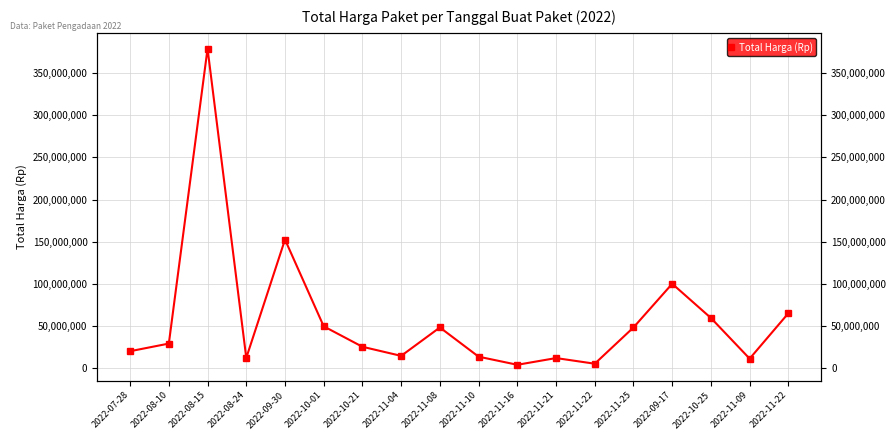

List the labels in order of value, largest first.

2022-08-15, 2022-09-30, 2022-09-17, 2022-11-22, 2022-10-25, 2022-10-01, 2022-11-08, 2022-11-25, 2022-08-10, 2022-10-21, 2022-07-28, 2022-11-04, 2022-11-10, 2022-08-24, 2022-11-21, 2022-11-09, 2022-11-22, 2022-11-16